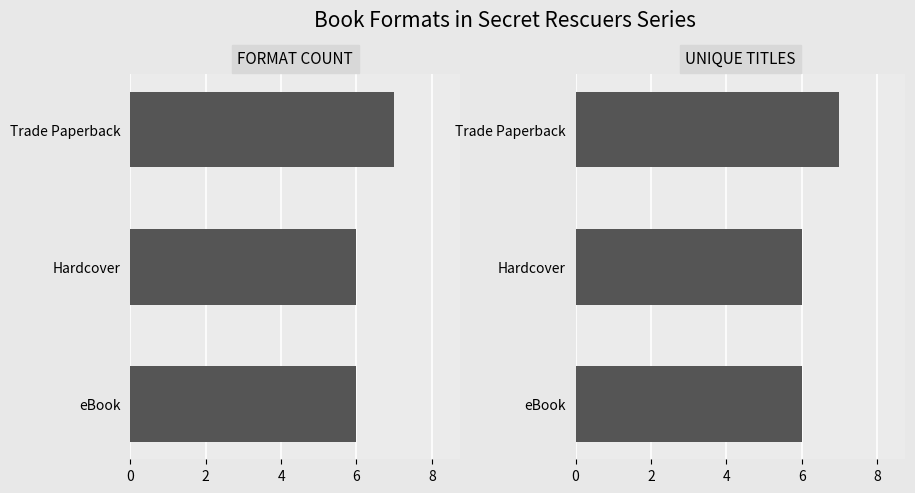

The FORMAT COUNT series shows 11 at Trade Paperback. True or false?

False